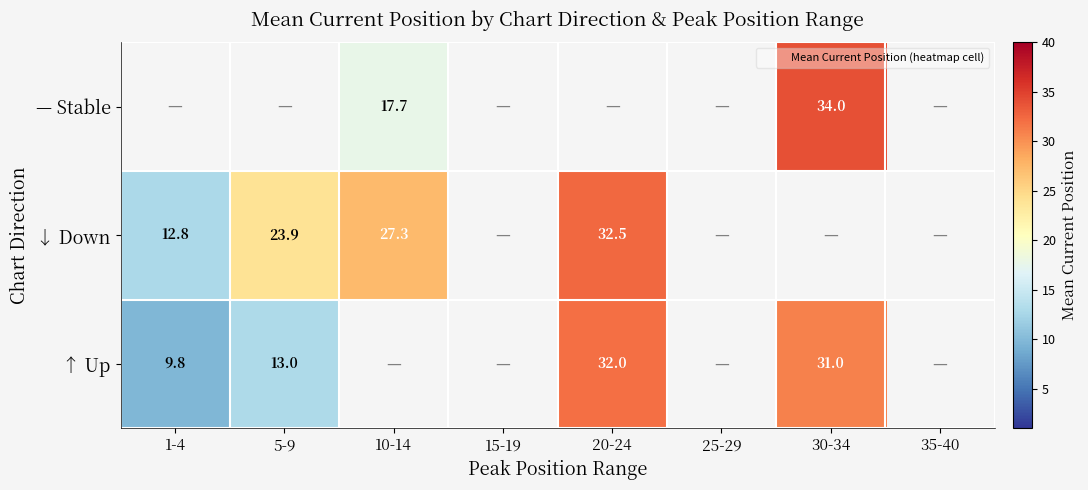

At which label is ↑ Up closest to 20?

5-9